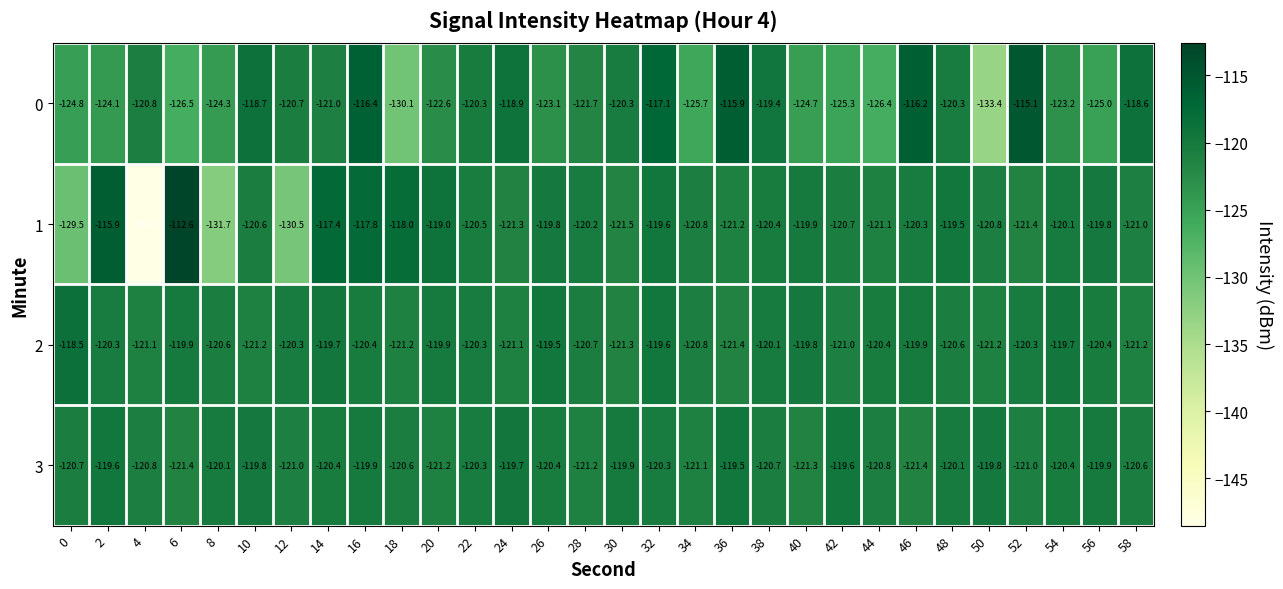

List the series in order of their peak value, highest first.

1, 0, 2, 3